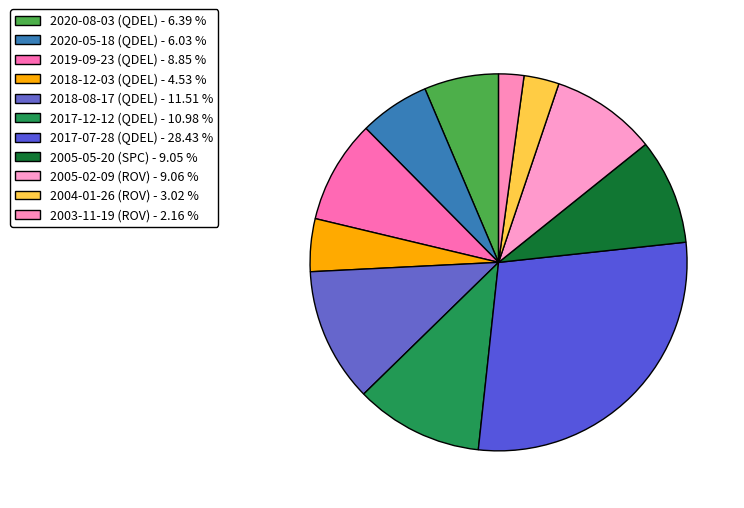

Which slice is the largest?

2017-07-28 (QDEL)